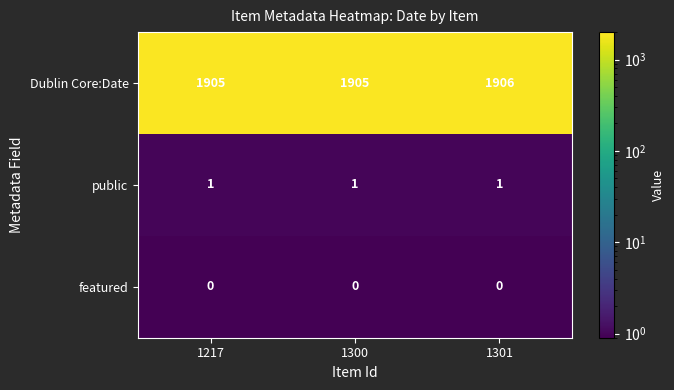

Reading left to right, extract all data points from this chart.

Dublin Core:Date: 1905	1905	1906
public: 1	1	1
featured: 0	0	0